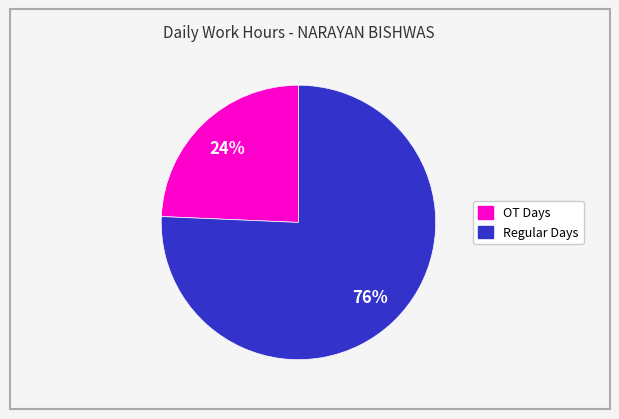

Does any single category account for the majority?

Yes